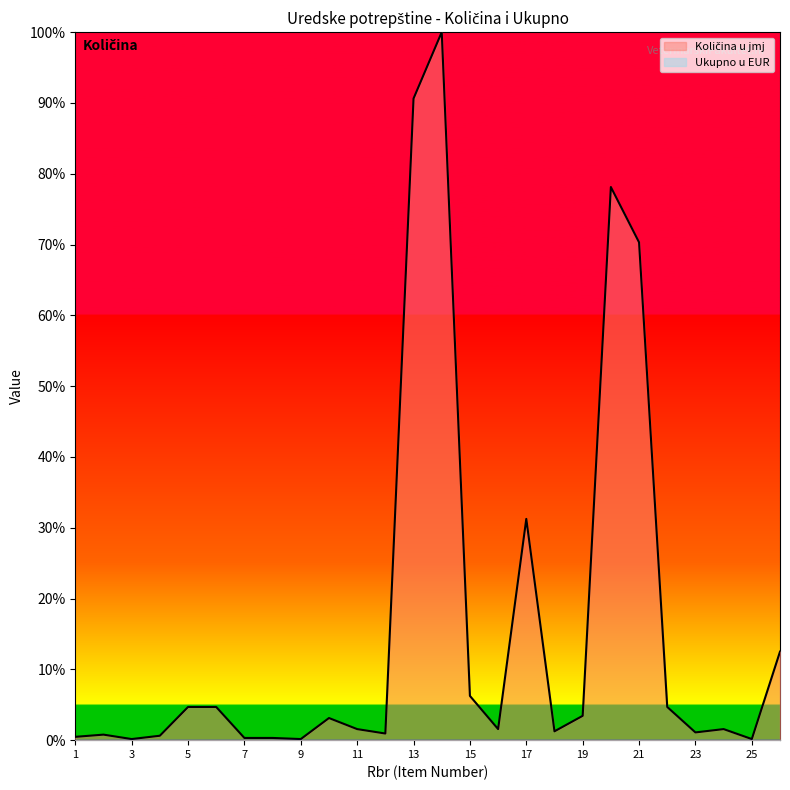

True or false: the data has more than 0 interior local peaks.

True